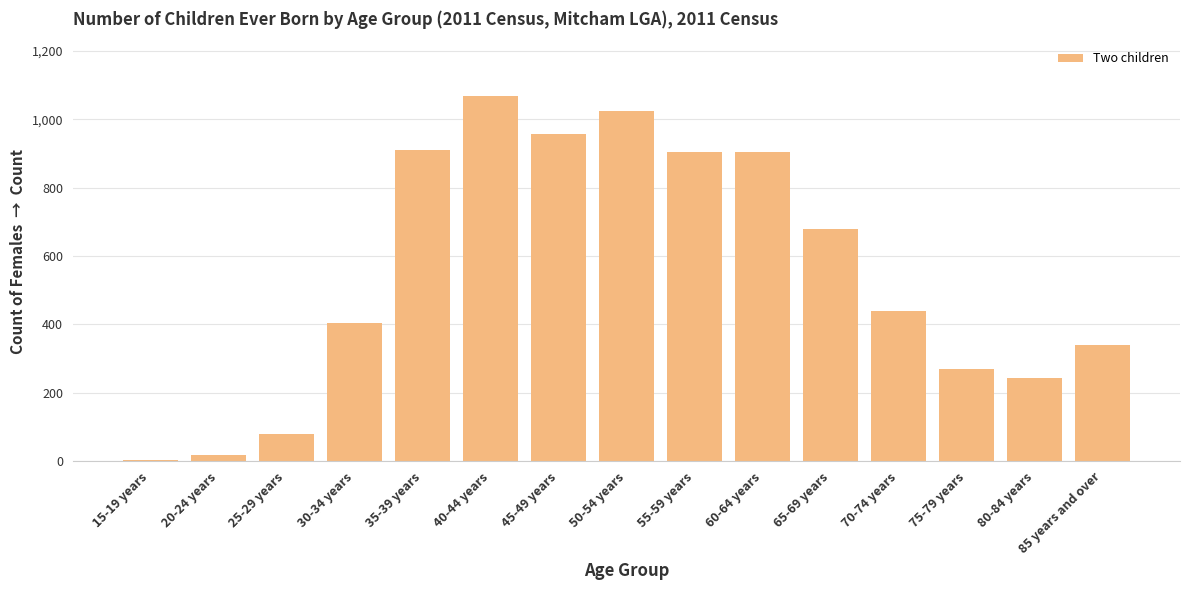

Is it true that the value at 20-24 years is 18?

True